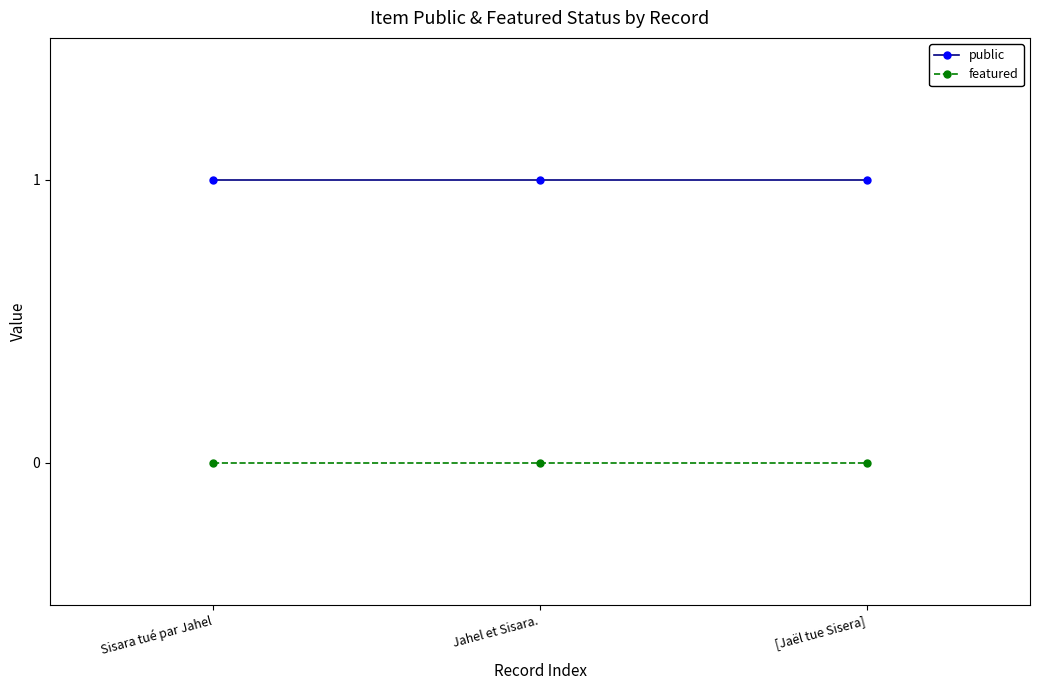

The featured series shows 0 at [Jaël tue Sisera]. True or false?

True